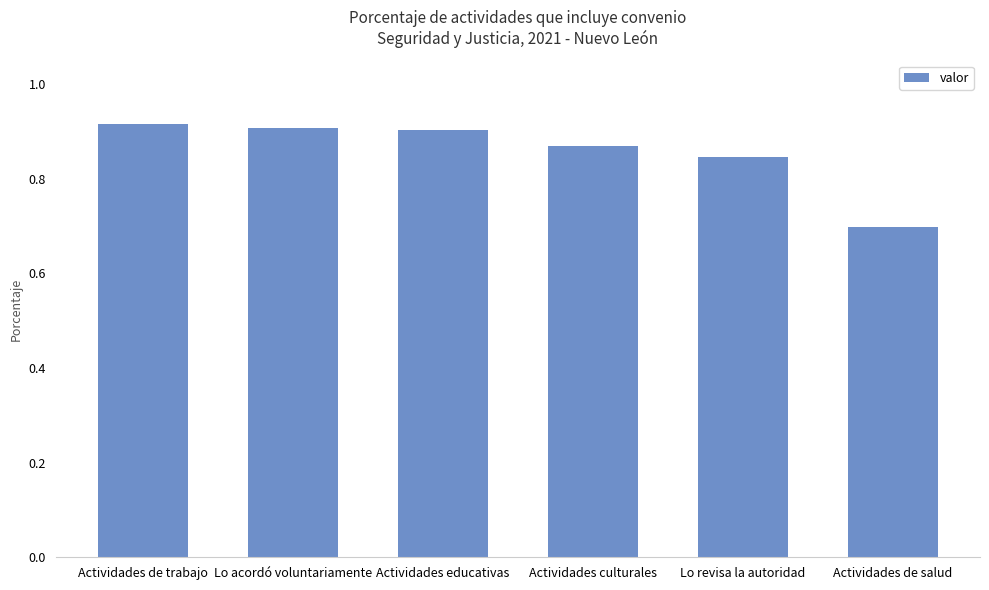

What is the smallest value displayed?

0.7